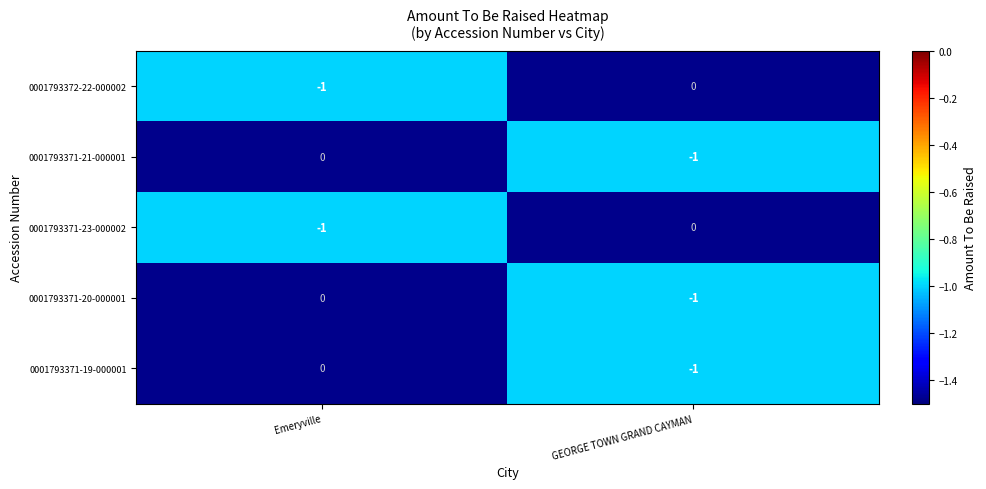

Where is 0001793371-19-000001 nearest to the value 0?

Emeryville